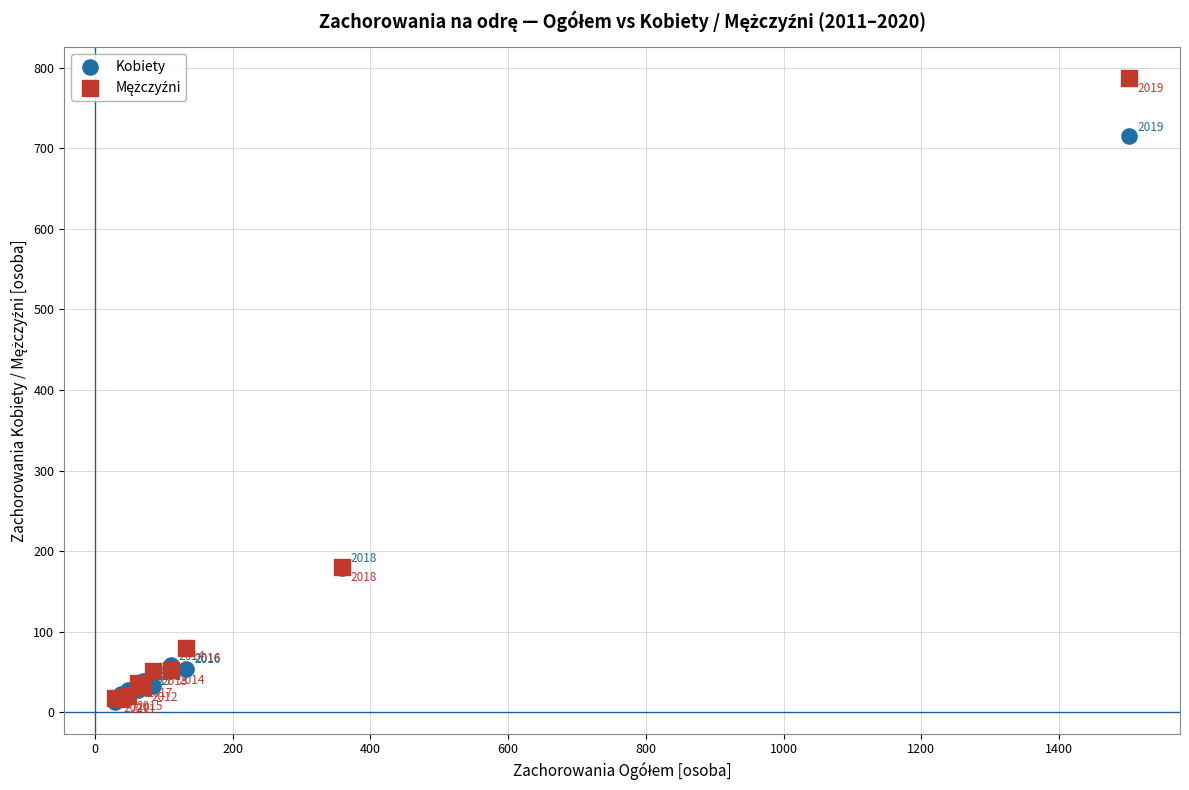

In the Kobiety series, what Y value is closest to 363?

179